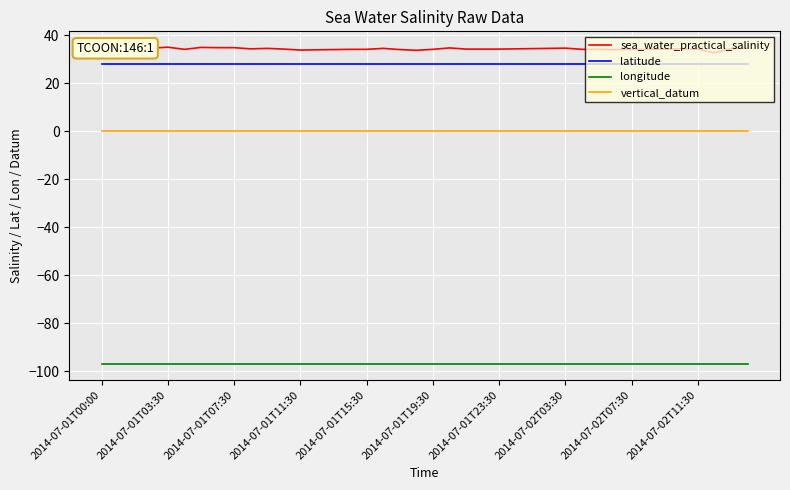

True or false: vertical_datum and latitude cross at least once.

False